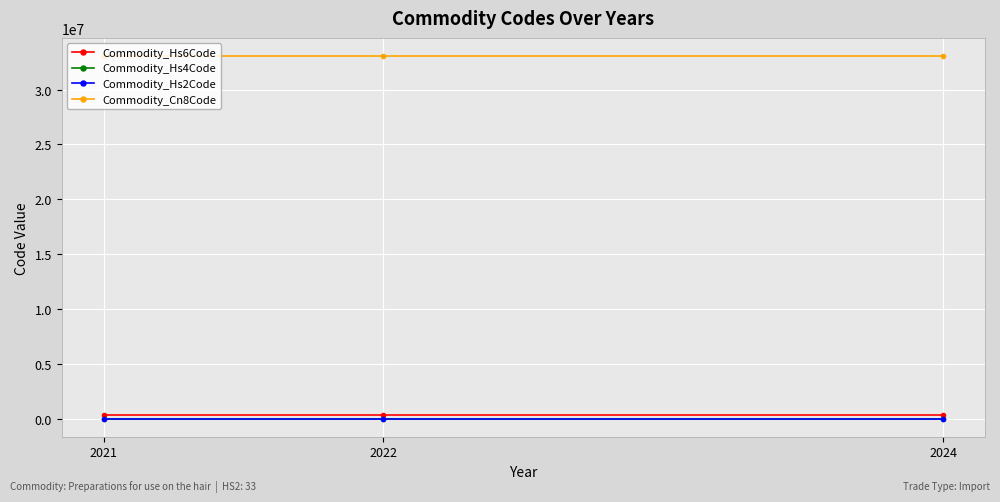

How many lines are shown in the chart?

4